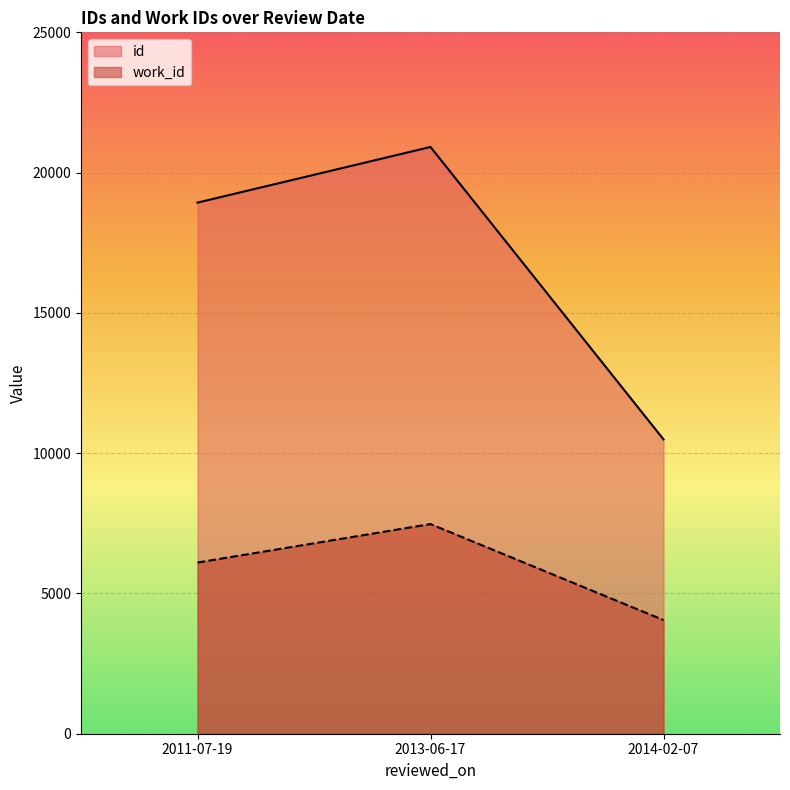

At how many categories does at least one series exceed 20355?

1